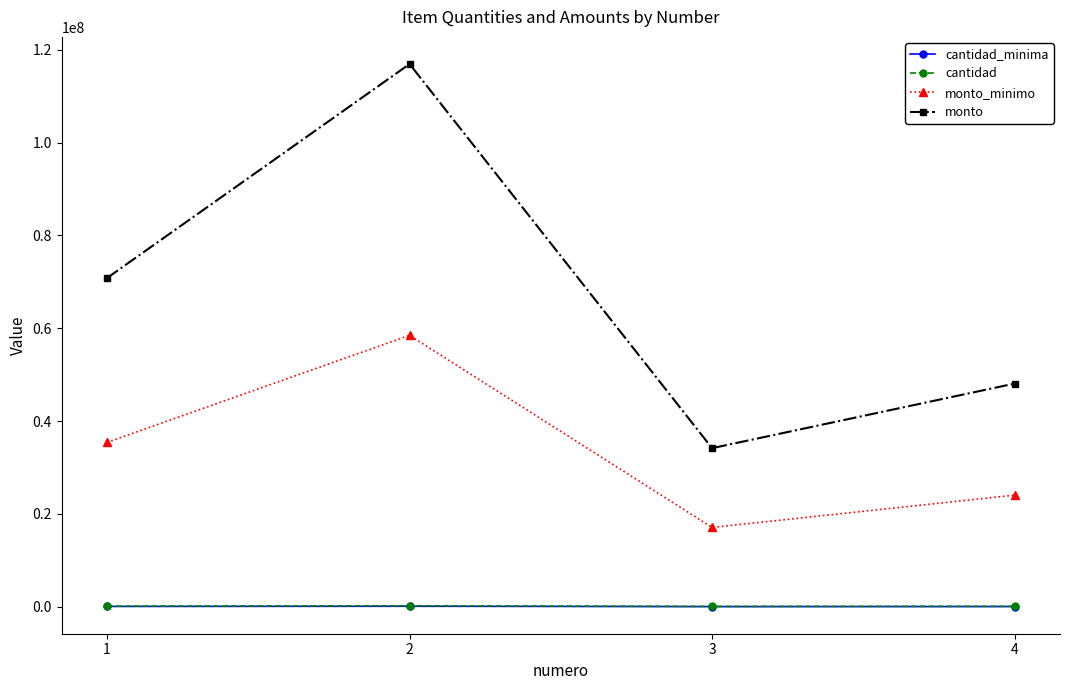

What is the total value across all series at 2?

175694400